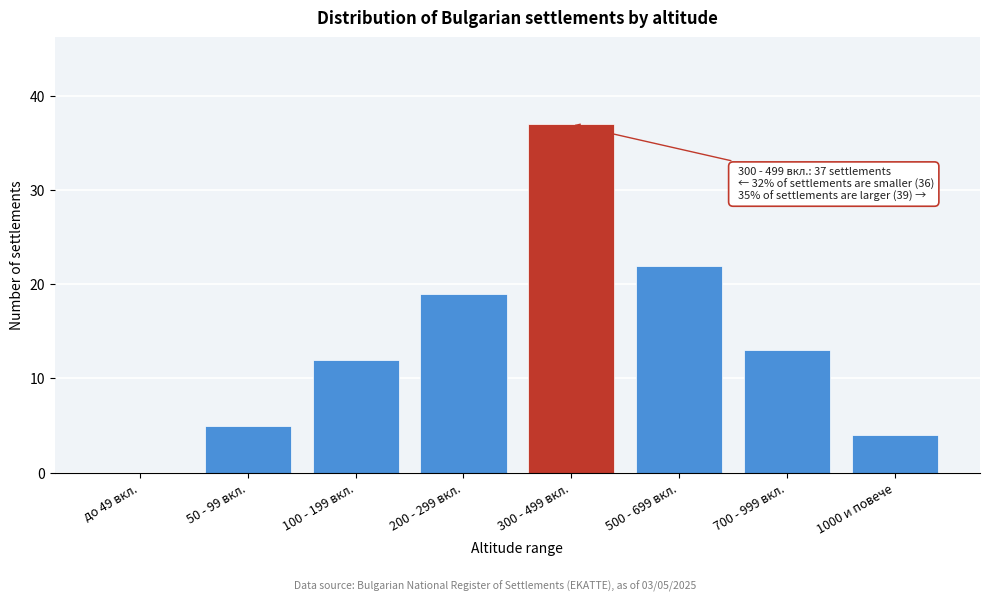

Reading left to right, list all the values displayed in this chart.

до 49 вкл.=0	50 - 99 вкл.=5	100 - 199 вкл.=12	200 - 299 вкл.=19	300 - 499 вкл.=37	500 - 699 вкл.=22	700 - 999 вкл.=13	1000 и повече=4